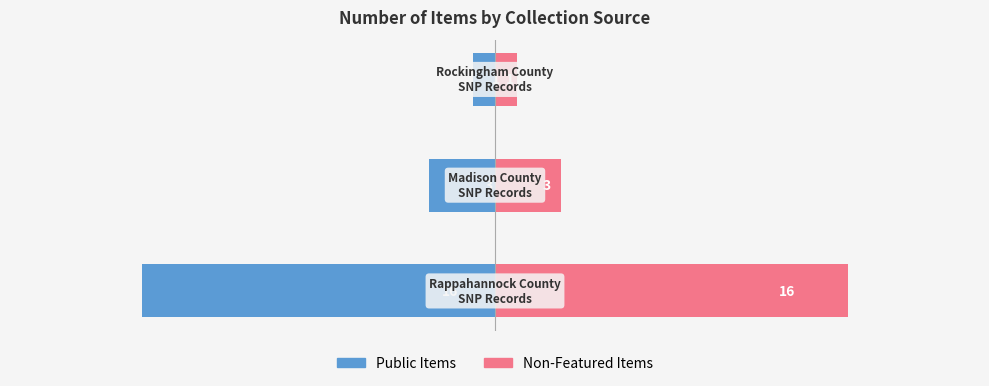

Reading right to left, list all the values displayed in this chart.

Public Items: −15=-1	−20=-3	−25=-16
Non-Featured Items: −15=1	−20=3	−25=16